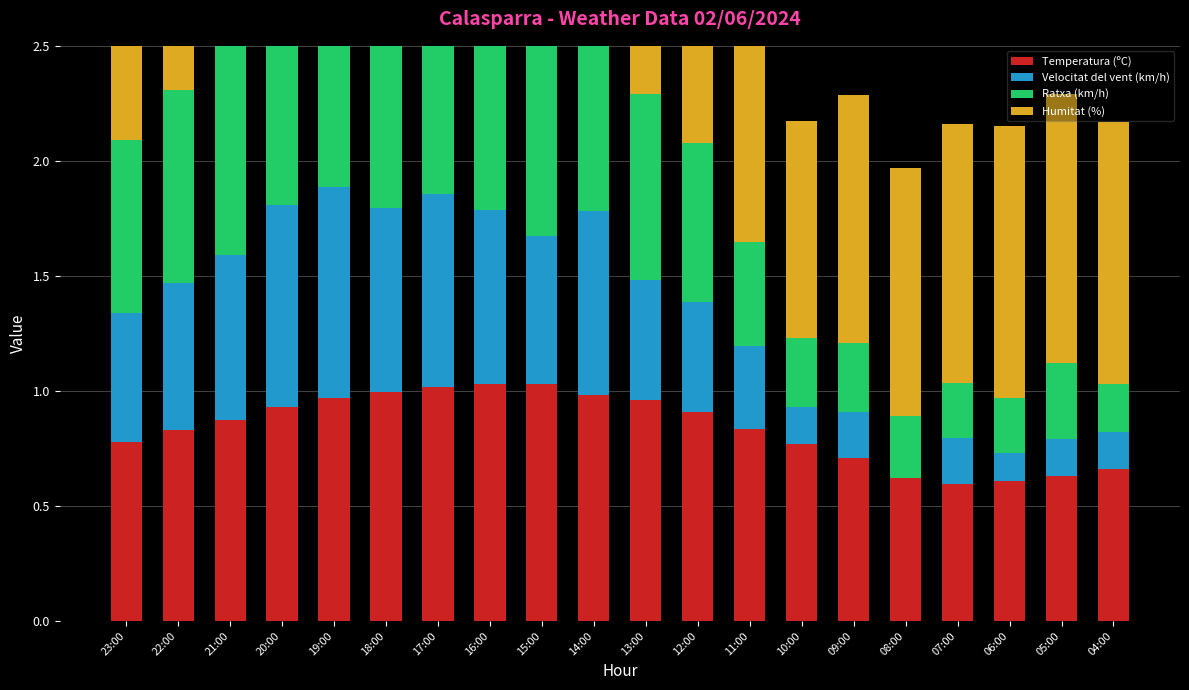

What is the spread (max minus min) of values at 12:00?

0.4